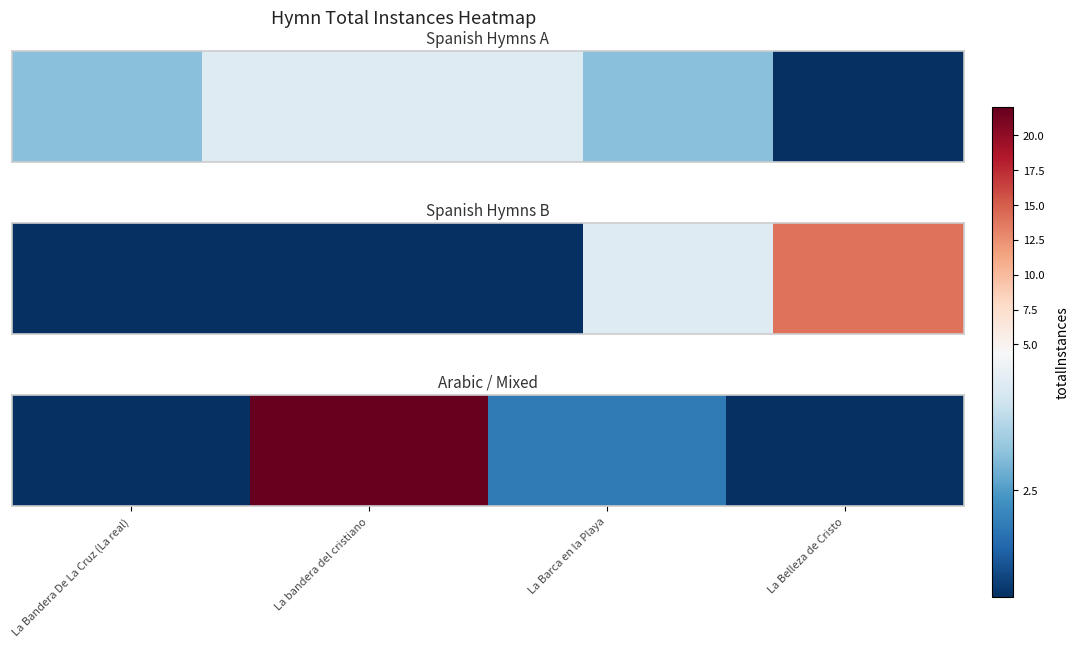

Count the number of values greater than 2.

1